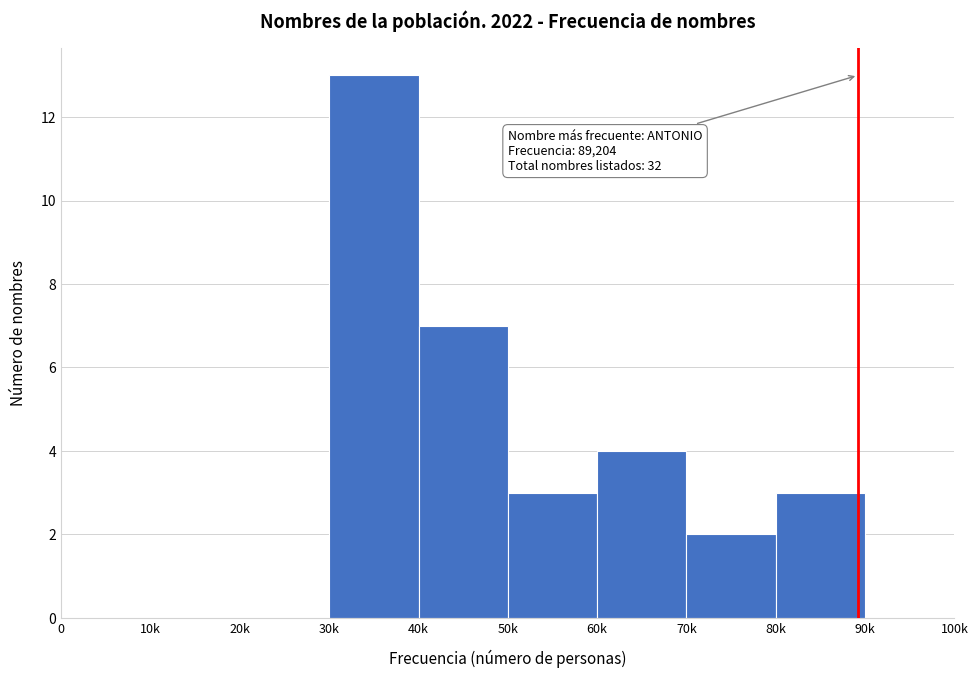

Reading right to left, list all the values displayed in this chart.

90k=0	80k=3	70k=2	60k=4	50k=3	40k=7	30k=13	20k=0	10k=0	0=0